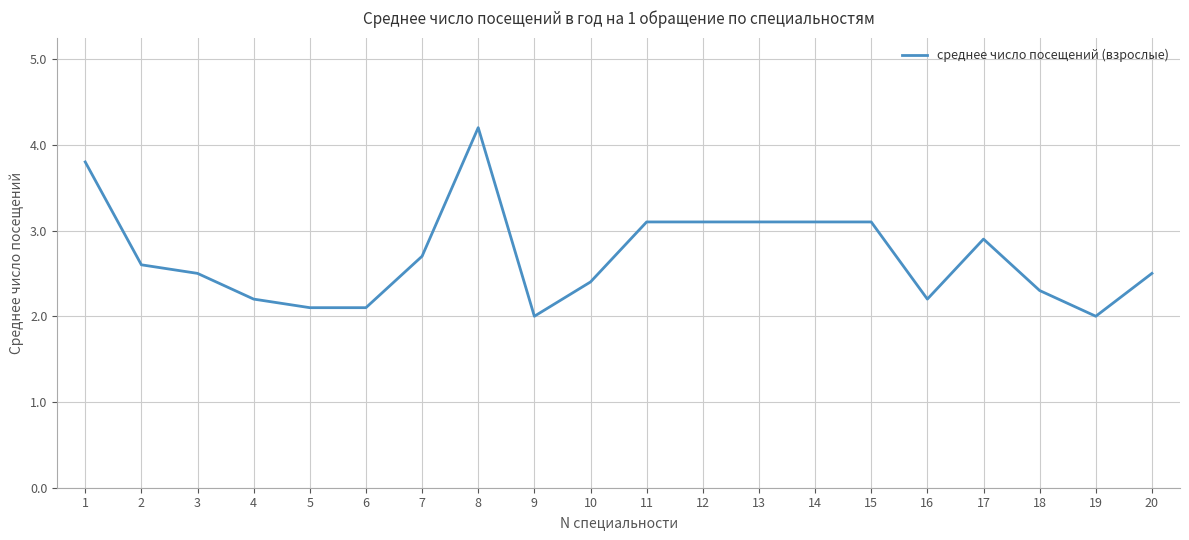

The value at 2 is 2.6. True or false?

True